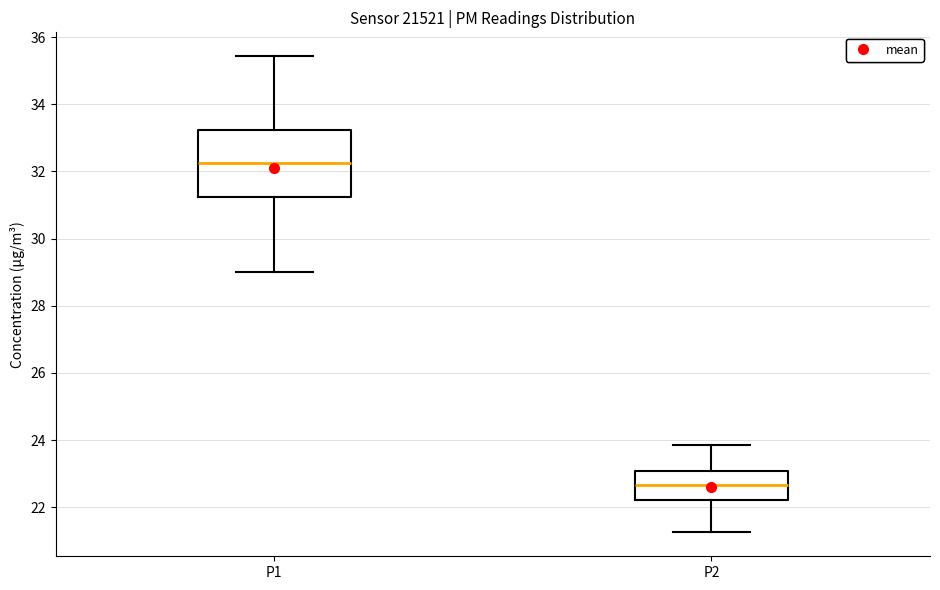

Which box has the lowest median line?

P2